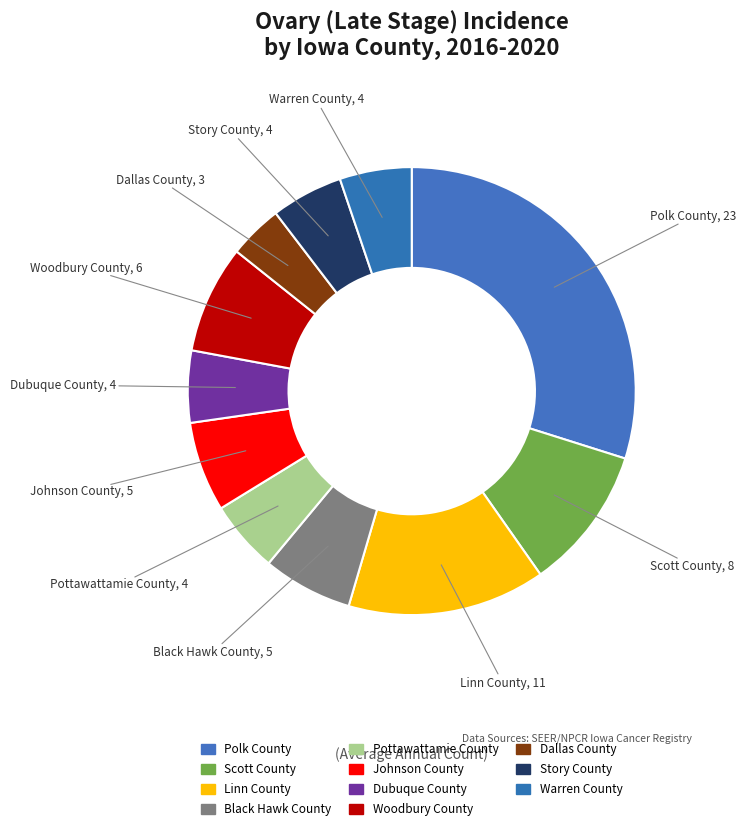

What portion of the pie excludes Warren County?

94.8%